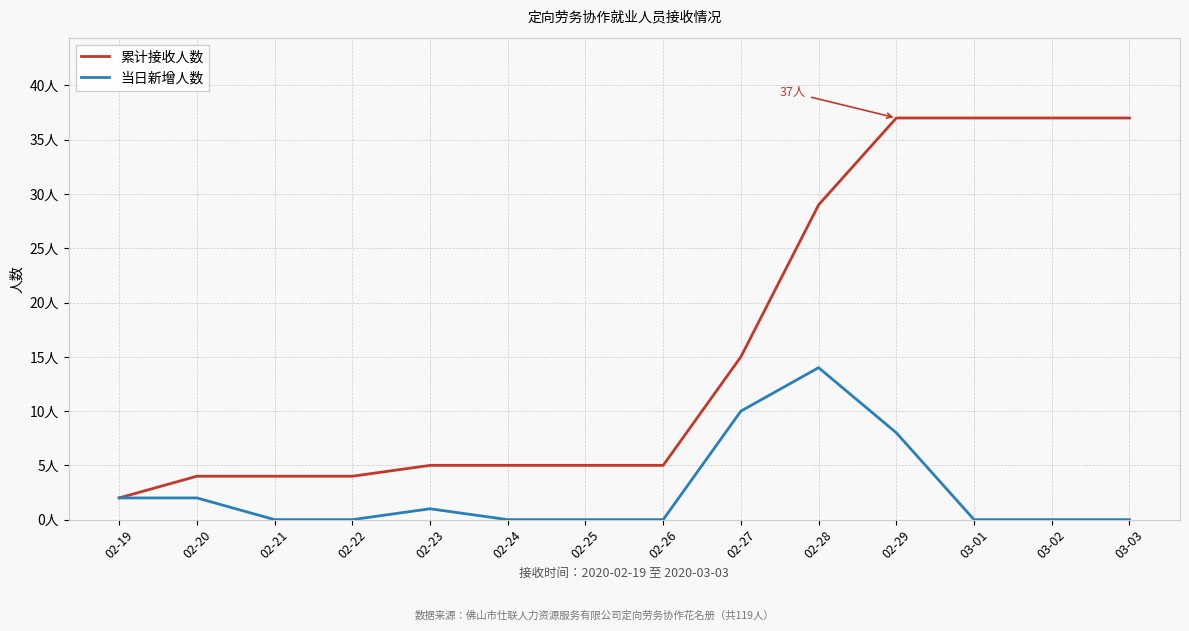

What is the sum of the 累计接收人数 values at 02-23 and 02-28?

34